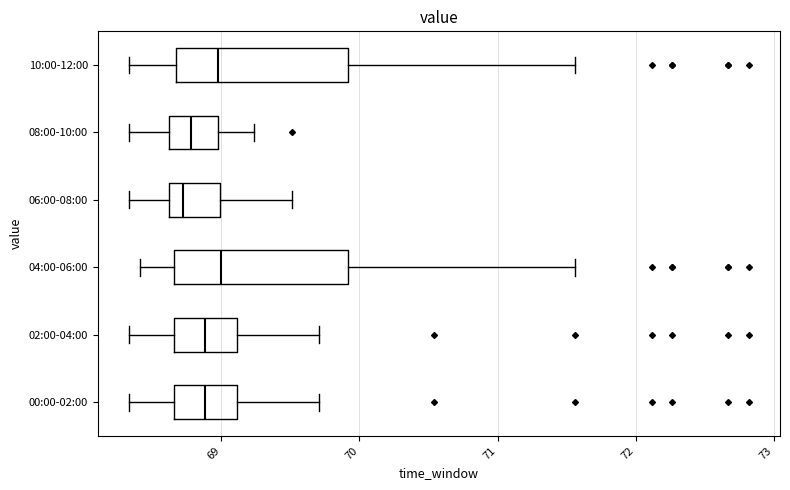

Reading bottom to top, transcribe this box plot: for each box, give where its median line is, the range the box spans, and where its two whiskers end, as read against the x-axis. The values are not printed on the chart, so give them approximately, as read against the axis.

00:00-02:00: median 68.9, box 68.7 to 69.1, whiskers 68.3 to 69.7
02:00-04:00: median 68.9, box 68.7 to 69.1, whiskers 68.3 to 69.7
04:00-06:00: median 69.0, box 68.7 to 69.9, whiskers 68.4 to 71.6
06:00-08:00: median 68.7, box 68.6 to 69.0, whiskers 68.3 to 69.5
08:00-10:00: median 68.8, box 68.6 to 69.0, whiskers 68.3 to 69.2
10:00-12:00: median 69.0, box 68.7 to 69.9, whiskers 68.3 to 71.6